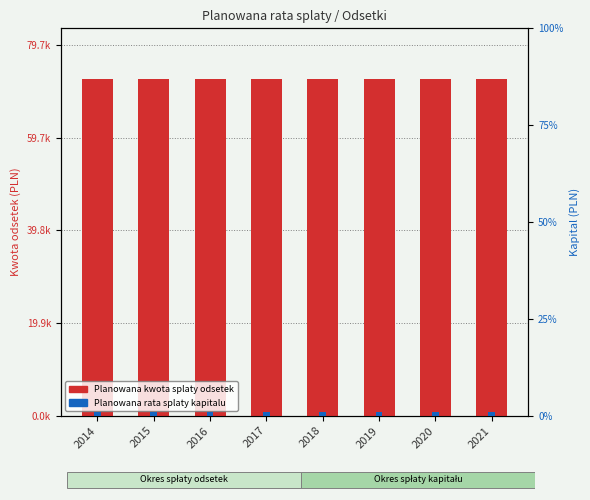

What is the value of the Planowana rata splaty kapitalu bar at the 3rd from the left?

1.0